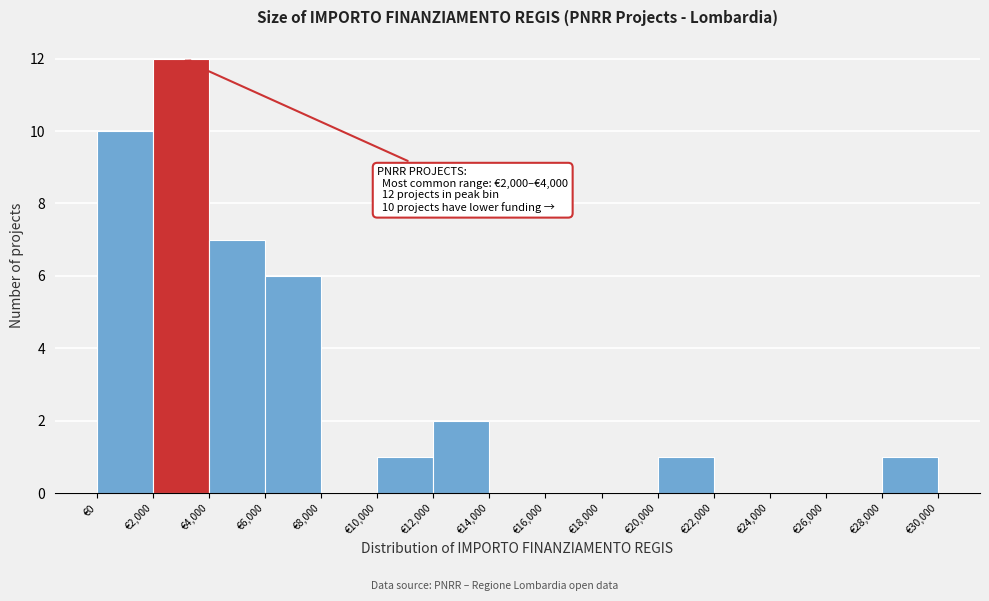

Over which range of the x-axis is the bar tallest?

2000 to 4000